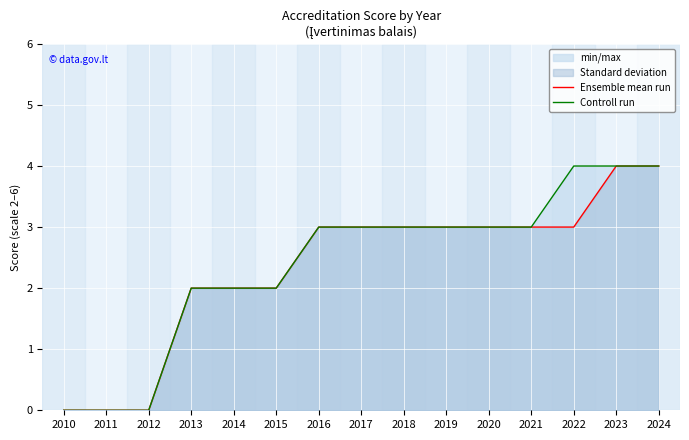

What is the value of the Controll run point at the 4th from the left?

2